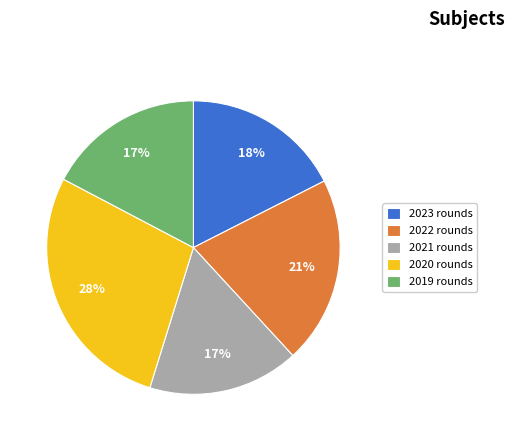

To the nearest percent, what is the average slice percentage?

20%